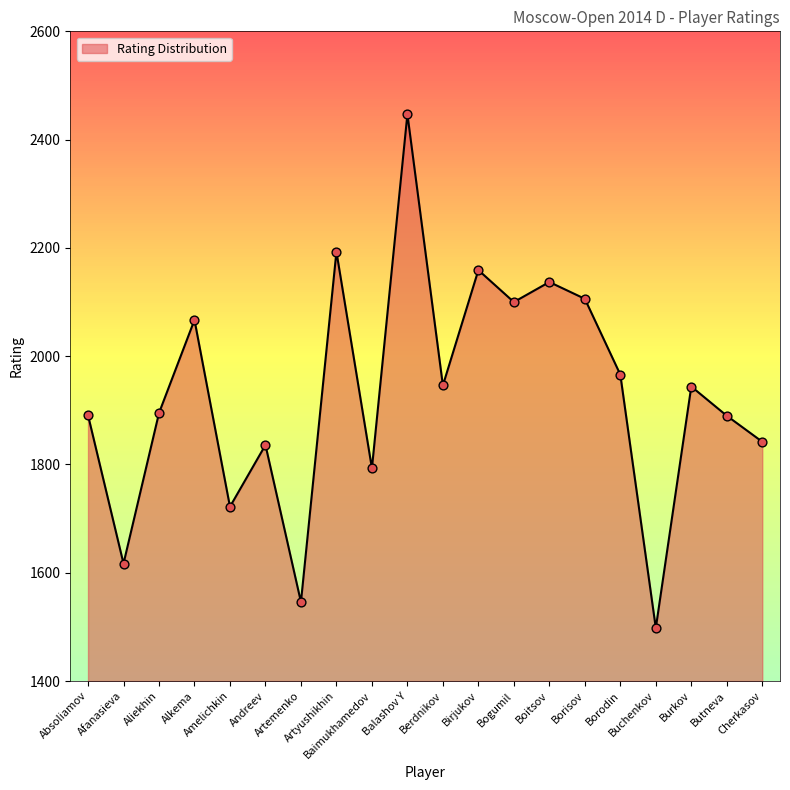

Between Absoliamov and Andreev, which is larger?

Absoliamov